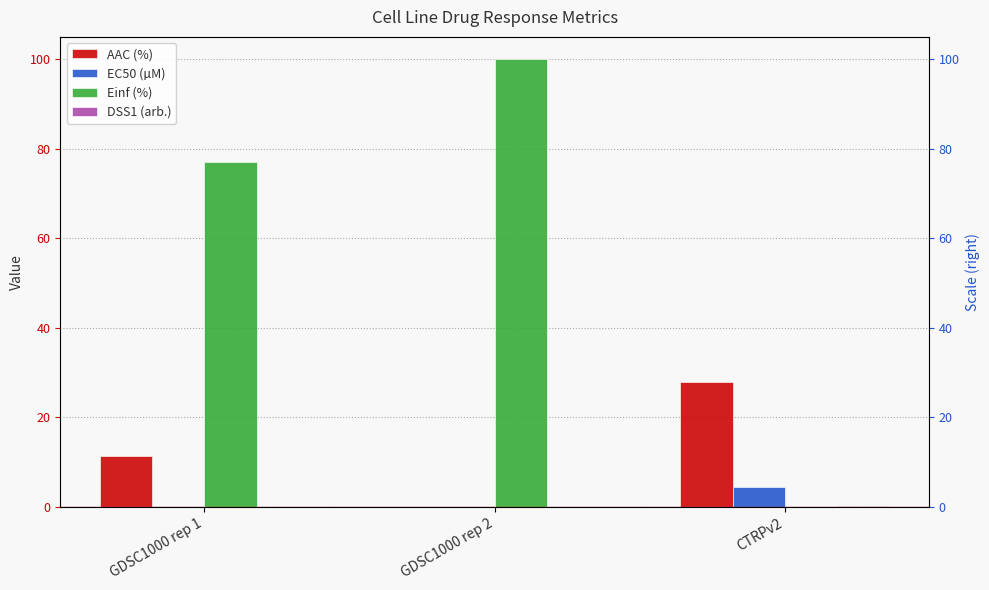

What is the difference between the DSS1 (arb.) values at GDSC1000 rep 2 and CTRPv2?

0.2